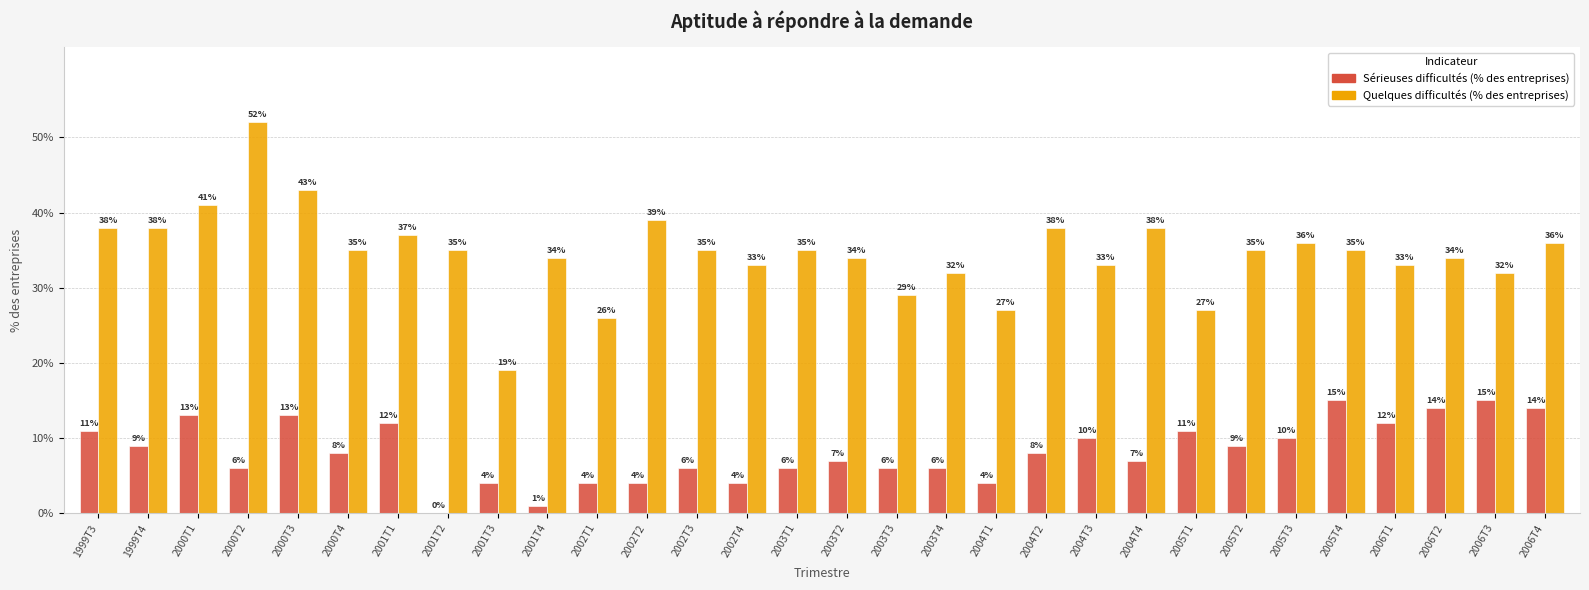

The value of Quelques difficultés (% des entreprises) at 2006T1 is 33. True or false?

True